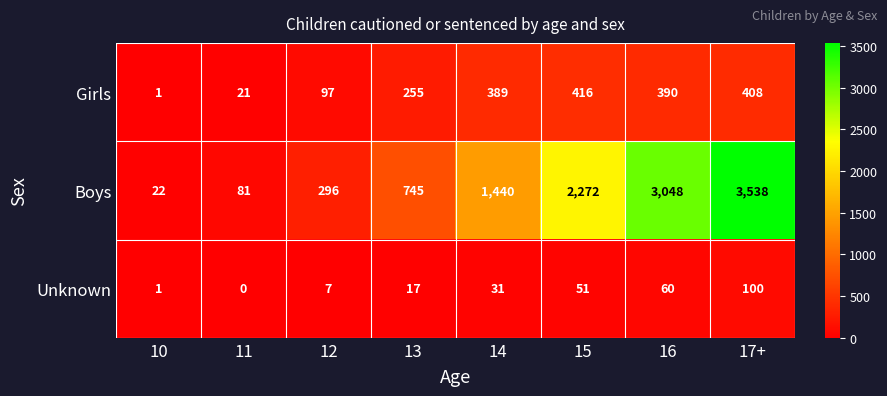

Reading left to right, list all the values displayed in this chart.

Girls: 10=1	11=21	12=97	13=255	14=389	15=416	16=390	17+=408
Boys: 10=22	11=81	12=296	13=745	14=1440	15=2272	16=3048	17+=3538
Unknown: 10=1	11=0	12=7	13=17	14=31	15=51	16=60	17+=100